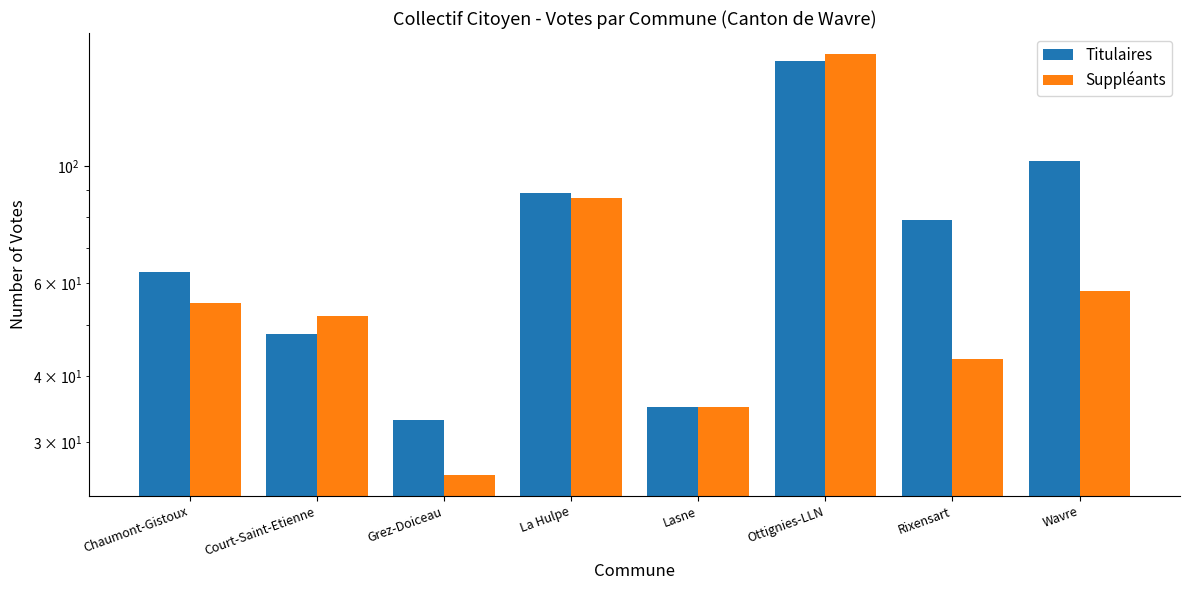

At how many categories does at least one series exceed 61?

5